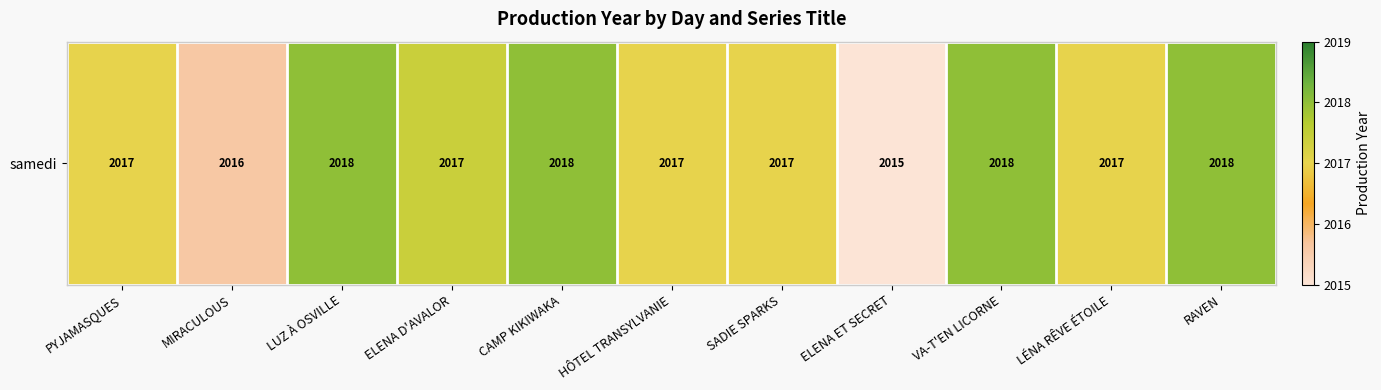

Which category has the lowest value across all series?

ELENA ET SECRET